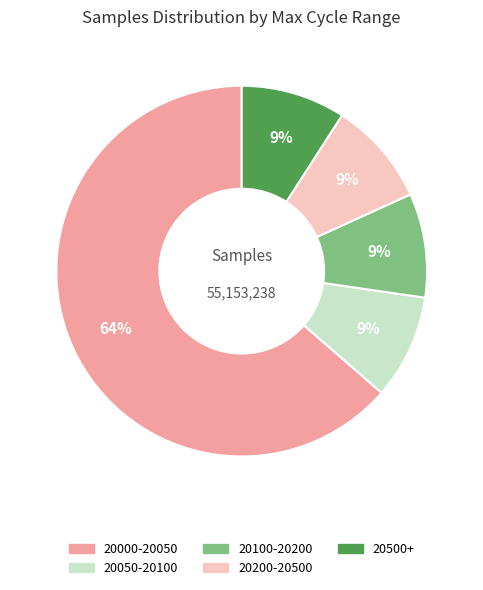

To the nearest percent, what is the average slice percentage?

20%